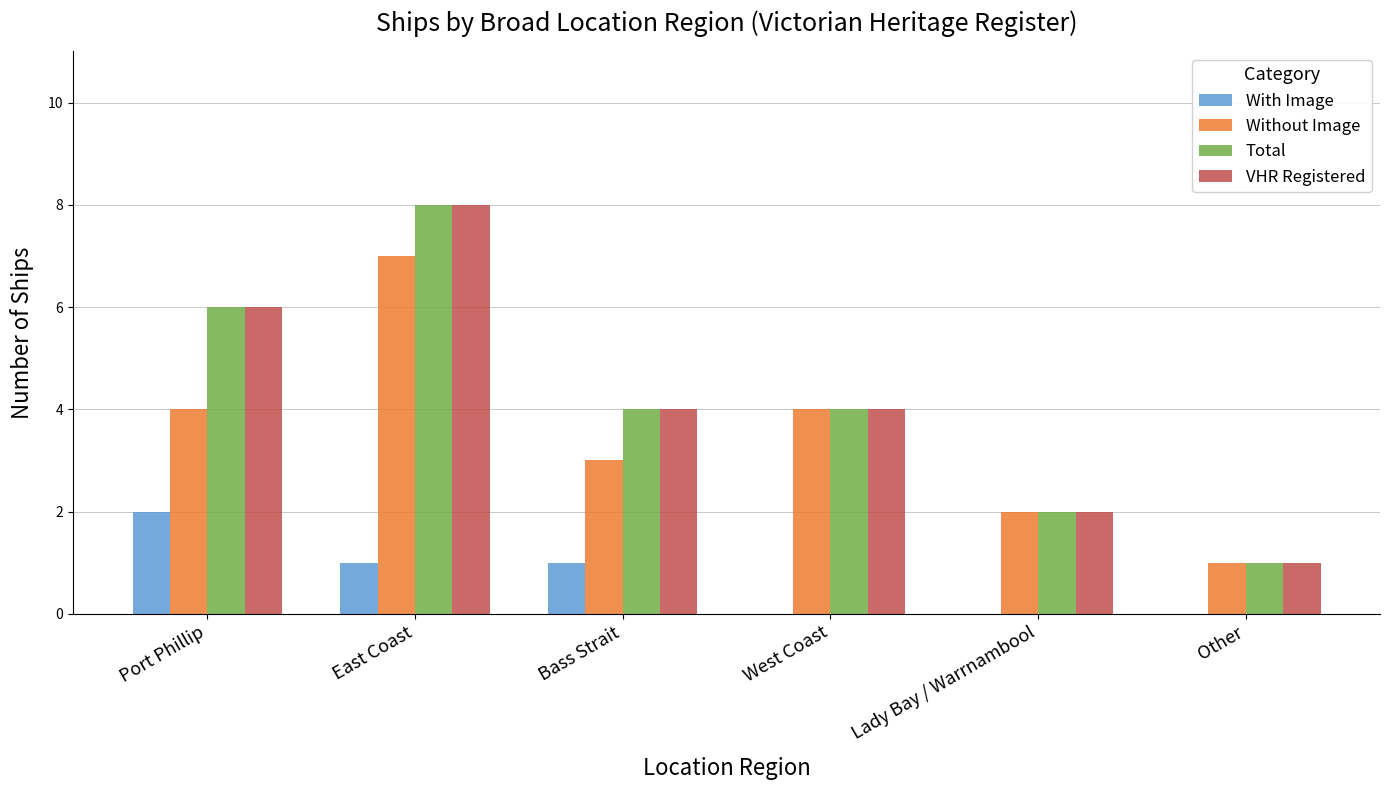

Reading left to right, what are all the values shown in this chart?

With Image: 2	1	1	0	0	0
Without Image: 4	7	3	4	2	1
Total: 6	8	4	4	2	1
VHR Registered: 6	8	4	4	2	1